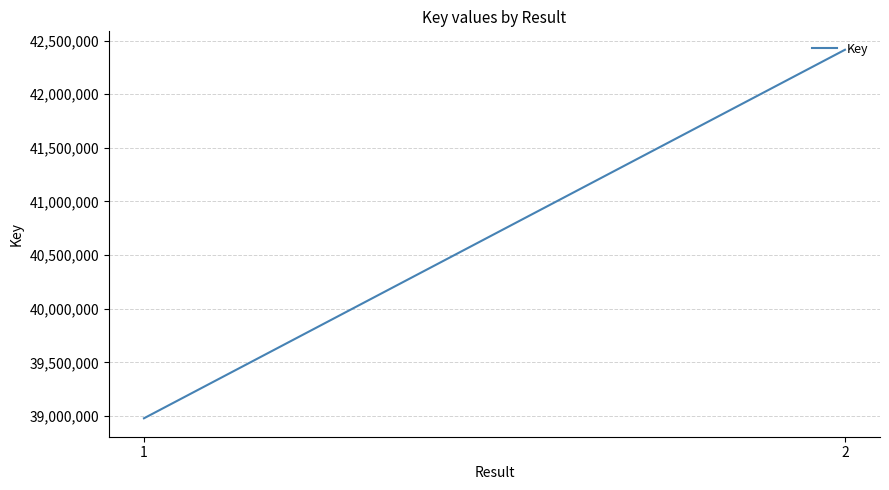

True or false: the data shows 19397436 at 1.

False